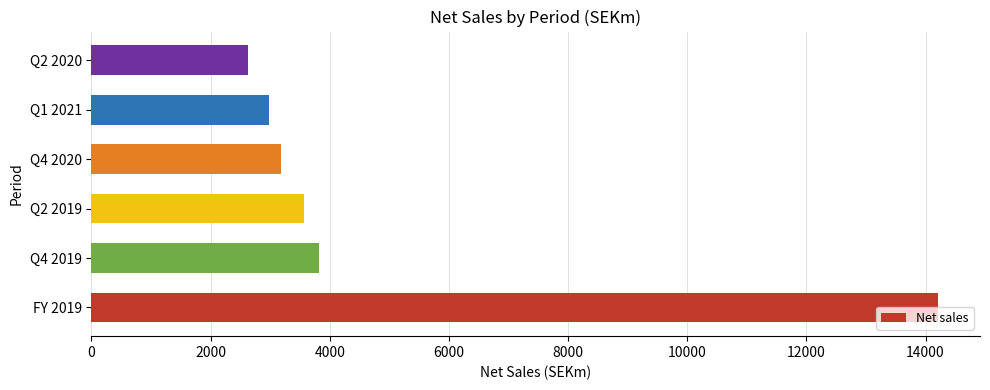

What is the difference between the maximum and second lowest values?

11221.6